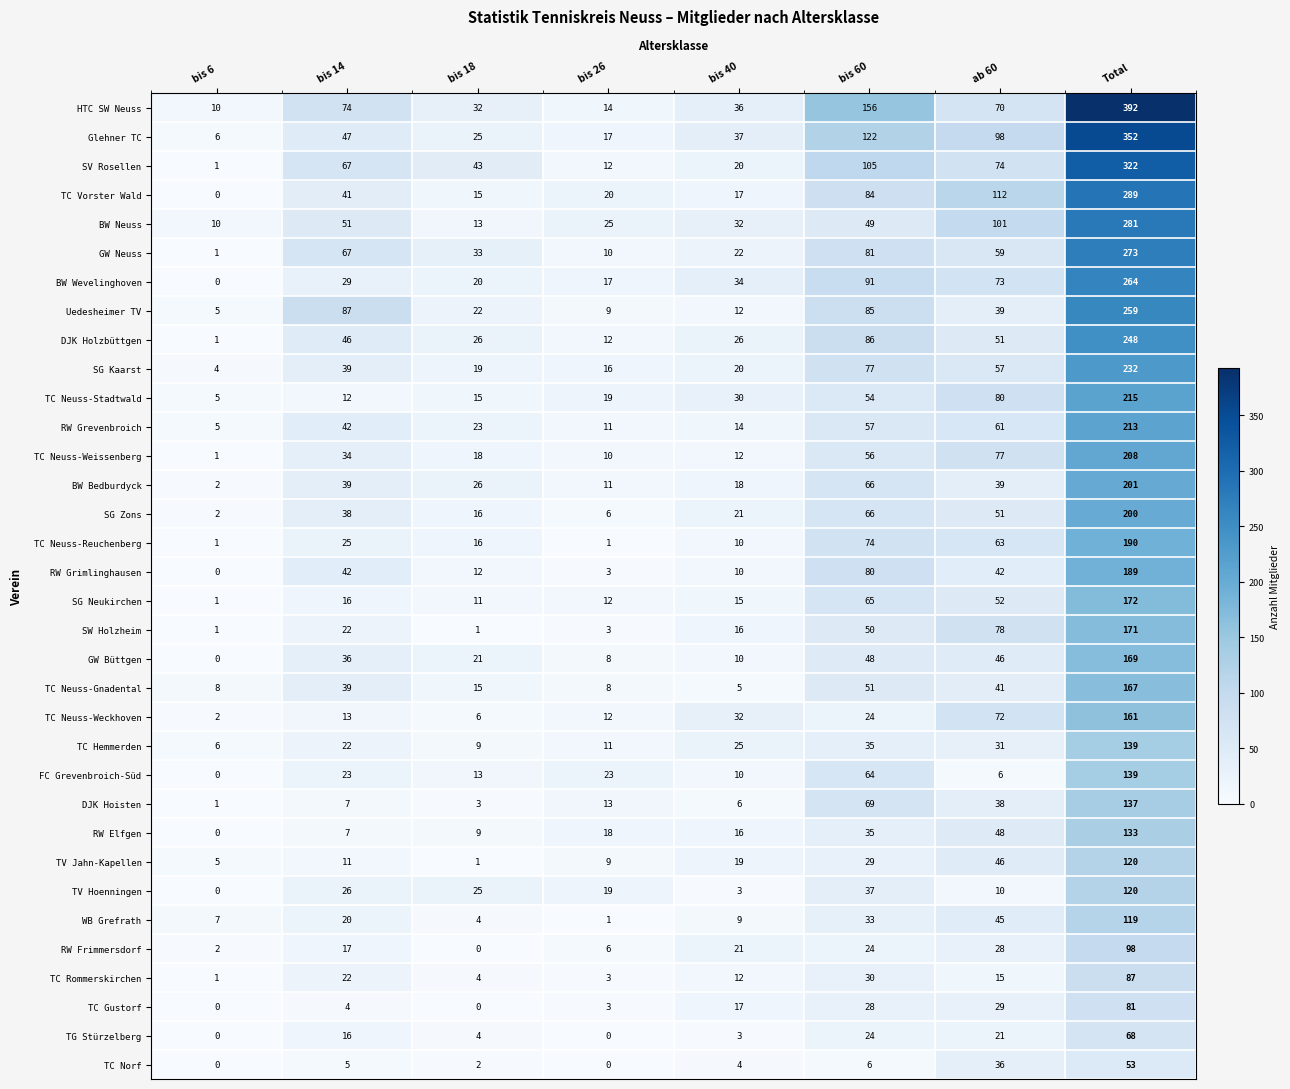

What value does the HTC SW Neuss series have at bis 26?

14